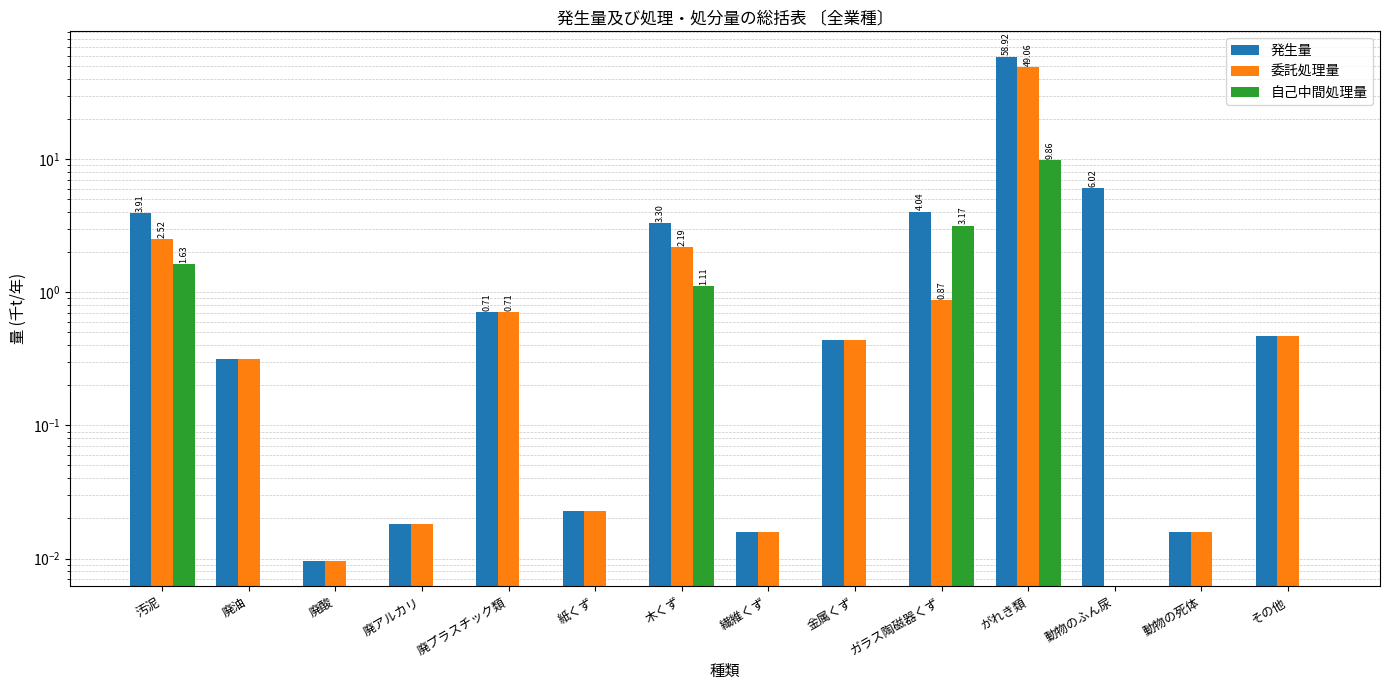

Which series has the largest total across all categories?

発生量